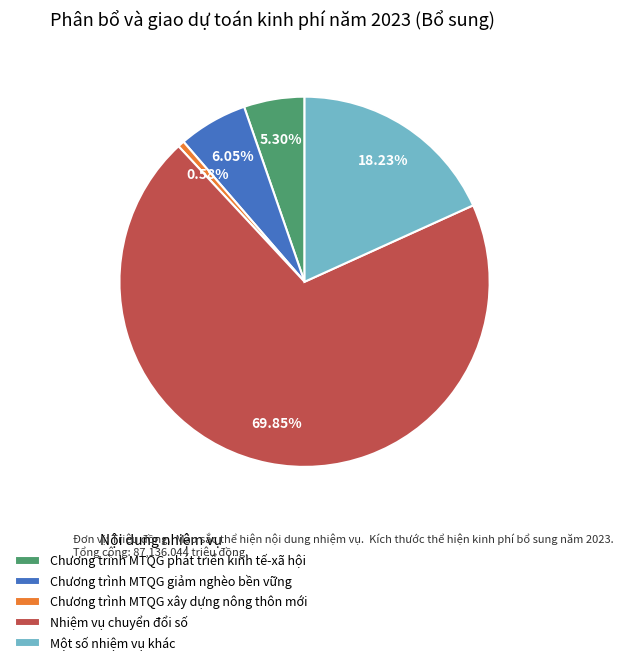

Which slice is the smallest?

Chương trình MTQG xây dựng nông thôn mới